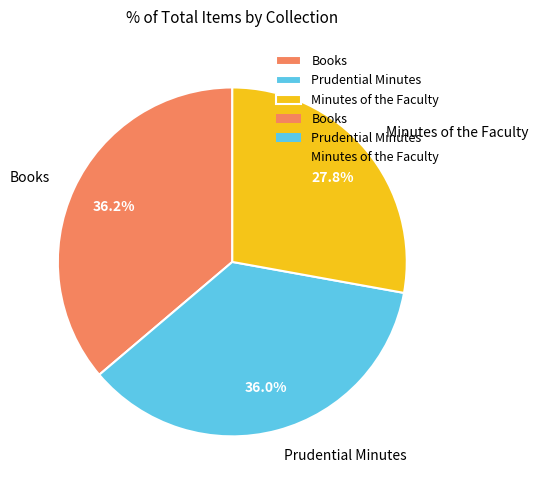

What is the smallest slice in the pie chart?

Minutes of the Faculty